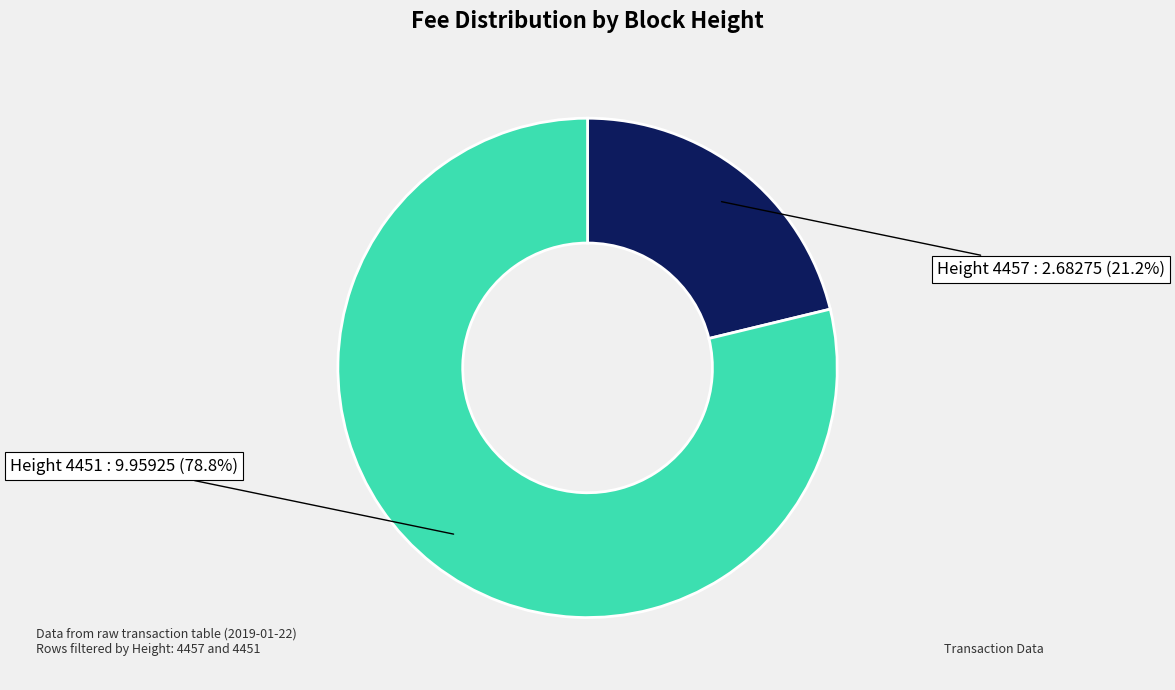

Does any single category account for the majority?

Yes